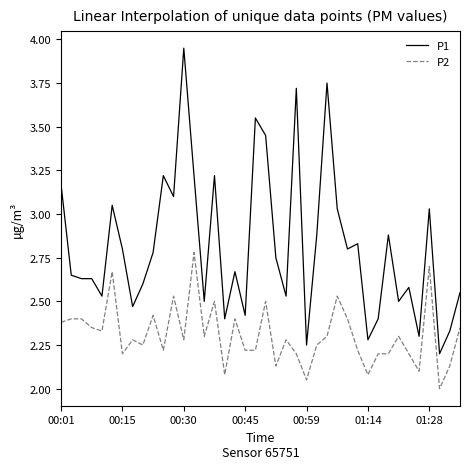

Rank the series by their maximum value, from highest to lowest.

P1, P2